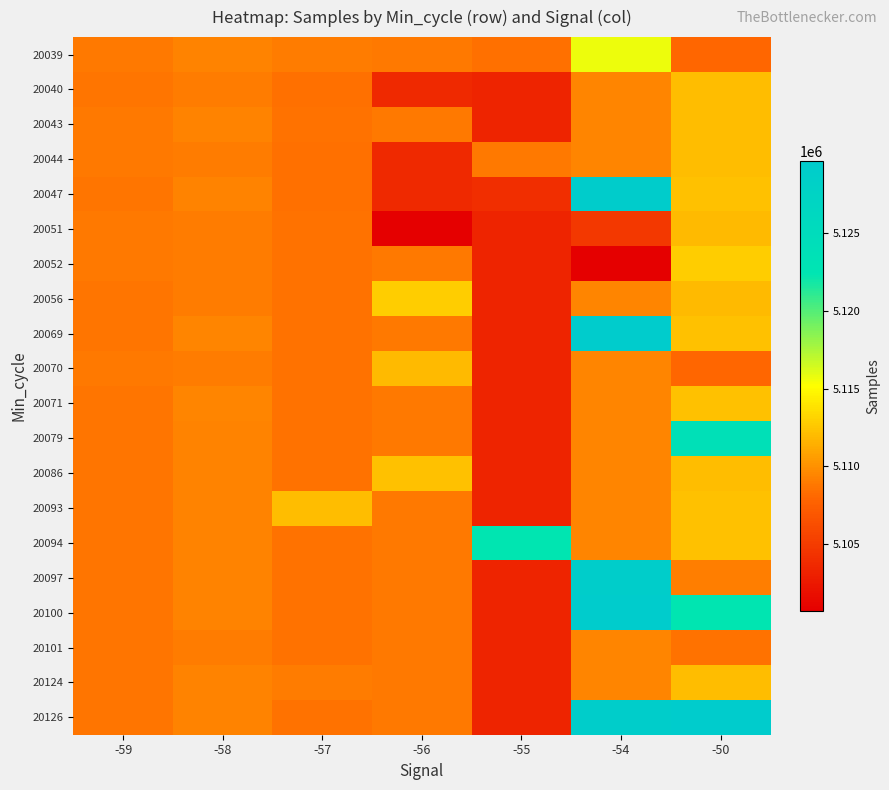

Reading left to right, list all the values displayed in this chart.

20039: -59=5108864	-58=5109328	-57=5109019	-56=5108923	-55=5108466	-54=5115744	-50=5107998
20040: -59=5108671	-58=5109012	-57=5108466	-56=5103678	-55=5103322	-54=5109440	-50=5112061
20043: -59=5108864	-58=5109328	-57=5108542	-56=5108923	-55=5103322	-54=5109440	-50=5112073
20044: -59=5108864	-58=5109012	-57=5108466	-56=5103678	-55=5108864	-54=5109440	-50=5112061
20047: -59=5108671	-58=5109328	-57=5108466	-56=5103678	-55=5104043	-54=5129542	-50=5112265
20051: -59=5108864	-58=5109012	-57=5108542	-56=5100707	-55=5103322	-54=5104681	-50=5112001
20052: -59=5108864	-58=5109012	-57=5108542	-56=5108923	-55=5103322	-54=5100707	-50=5112830
20056: -59=5108671	-58=5109012	-57=5108542	-56=5112830	-55=5103322	-54=5109440	-50=5112001
20069: -59=5108671	-58=5109440	-57=5108542	-56=5108923	-55=5103322	-54=5129648	-50=5112265
20070: -59=5108864	-58=5109012	-57=5108542	-56=5112001	-55=5103322	-54=5109440	-50=5107998
20071: -59=5108671	-58=5109440	-57=5108542	-56=5108923	-55=5103322	-54=5109440	-50=5112265
20079: -59=5108671	-58=5109328	-57=5108542	-56=5108923	-55=5103322	-54=5109440	-50=5123860
20086: -59=5108671	-58=5109328	-57=5108542	-56=5112265	-55=5103322	-54=5109440	-50=5112073
20093: -59=5108671	-58=5109328	-57=5112073	-56=5108923	-55=5103322	-54=5109440	-50=5112265
20094: -59=5108671	-58=5109328	-57=5108542	-56=5108923	-55=5122396	-54=5109440	-50=5112265
20097: -59=5108671	-58=5109328	-57=5108542	-56=5108923	-55=5103322	-54=5129304	-50=5109131
20100: -59=5108671	-58=5109328	-57=5108542	-56=5108923	-55=5103322	-54=5129648	-50=5122319
20101: -59=5108671	-58=5109012	-57=5108542	-56=5108923	-55=5103322	-54=5109440	-50=5108539
20124: -59=5108671	-58=5109328	-57=5109019	-56=5108923	-55=5103322	-54=5109440	-50=5112061
20126: -59=5108671	-58=5109328	-57=5108542	-56=5108923	-55=5103322	-54=5129304	-50=5129657